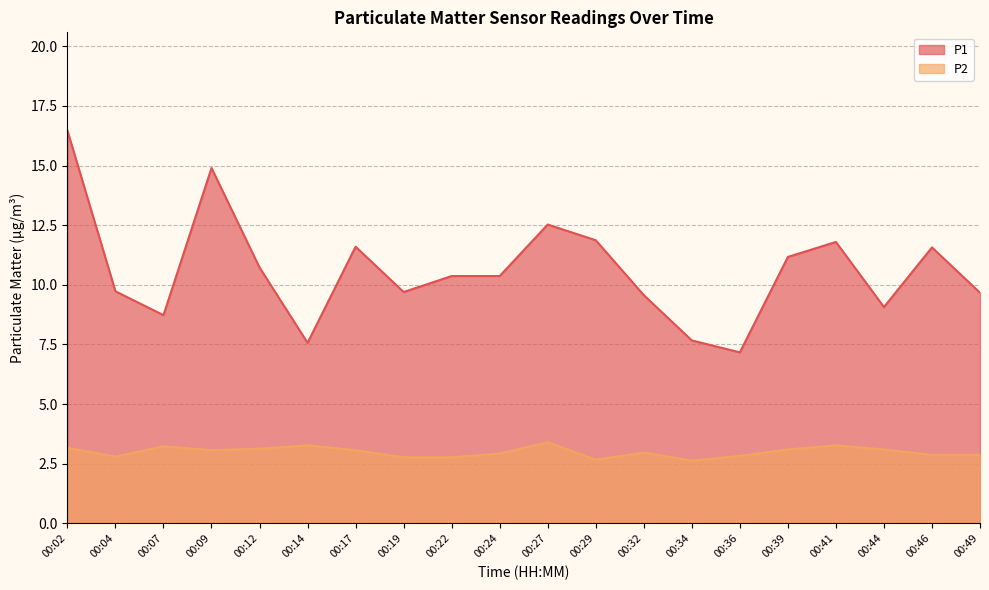

What is the approximate value of P1 at 00:02?

16.5